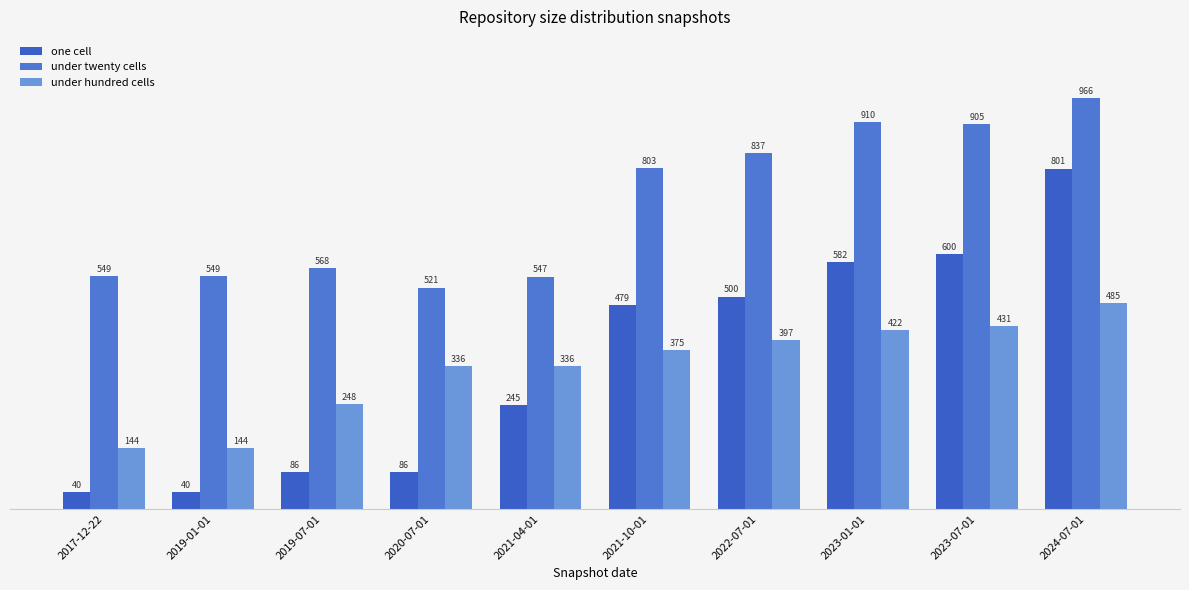

Reading left to right, extract all data points from this chart.

one cell: 40	40	86	86	245	479	500	582	600	801
under twenty cells: 549	549	568	521	547	803	837	910	905	966
under hundred cells: 144	144	248	336	336	375	397	422	431	485